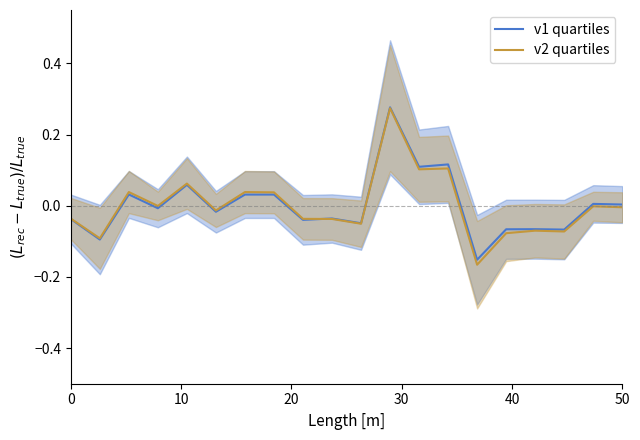

What are all the series names shown in the legend?

v1 quartiles, v2 quartiles